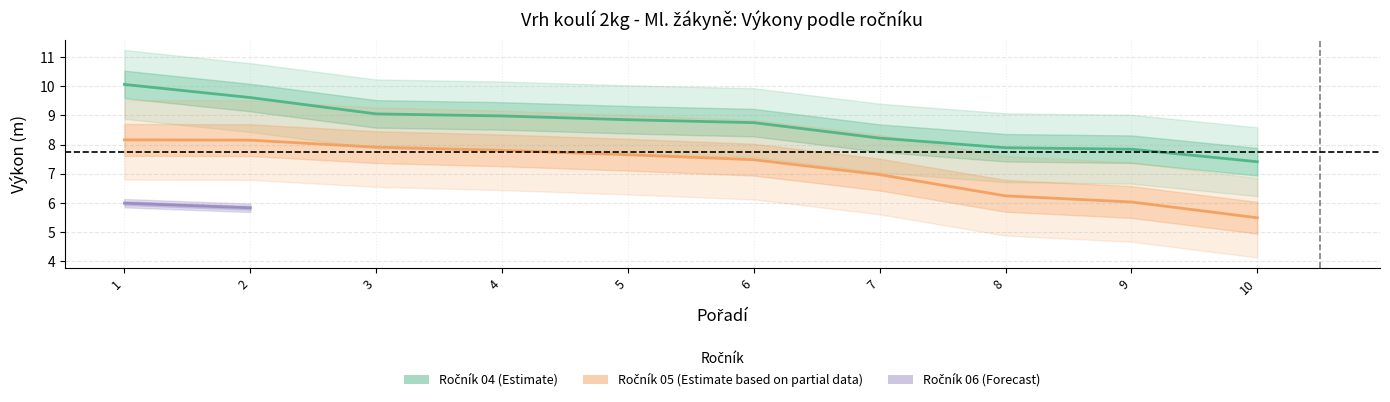

At which category is the sum across all series the highest?

1